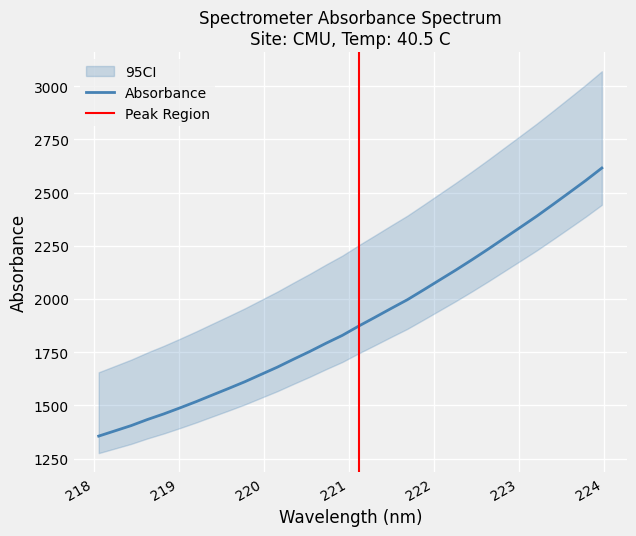

How many categories are shown in the chart?

32